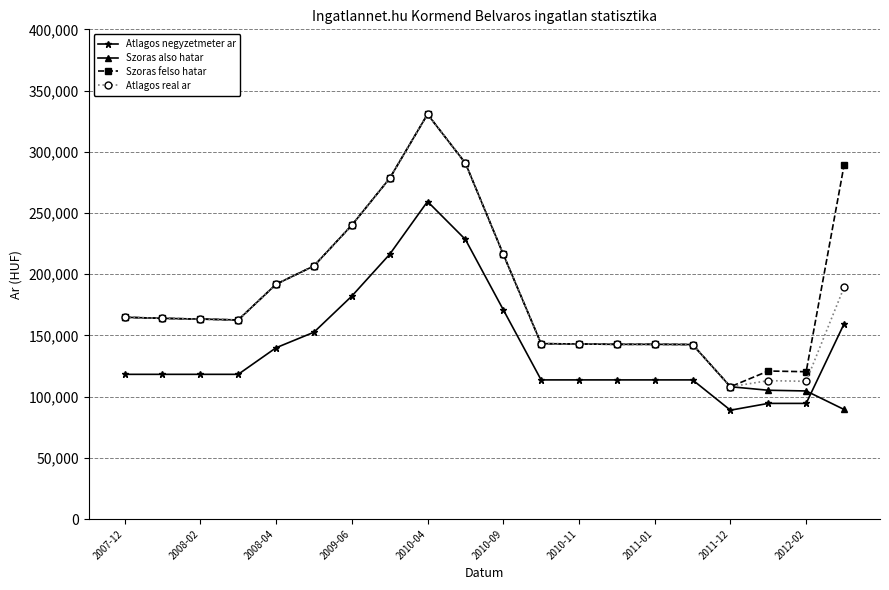

How many data points in Atlagos real ar are less than 163934?

10